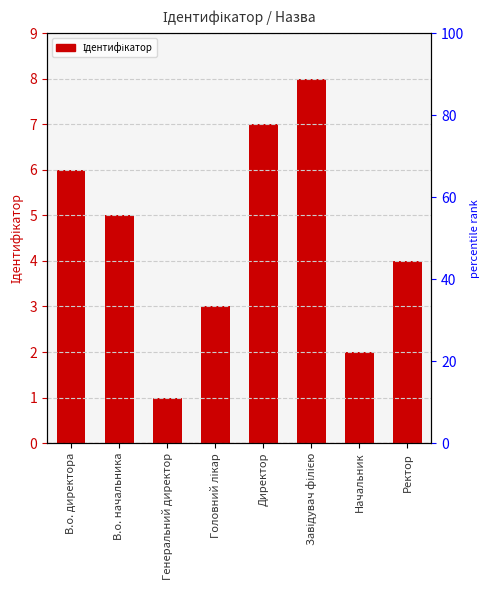

Reading left to right, list all the values displayed in this chart.

В.о. директора=6	В.о. начальника=5	Генеральний директор=1	Головний лікар=3	Директор=7	Завідувач філією=8	Начальник=2	Ректор=4